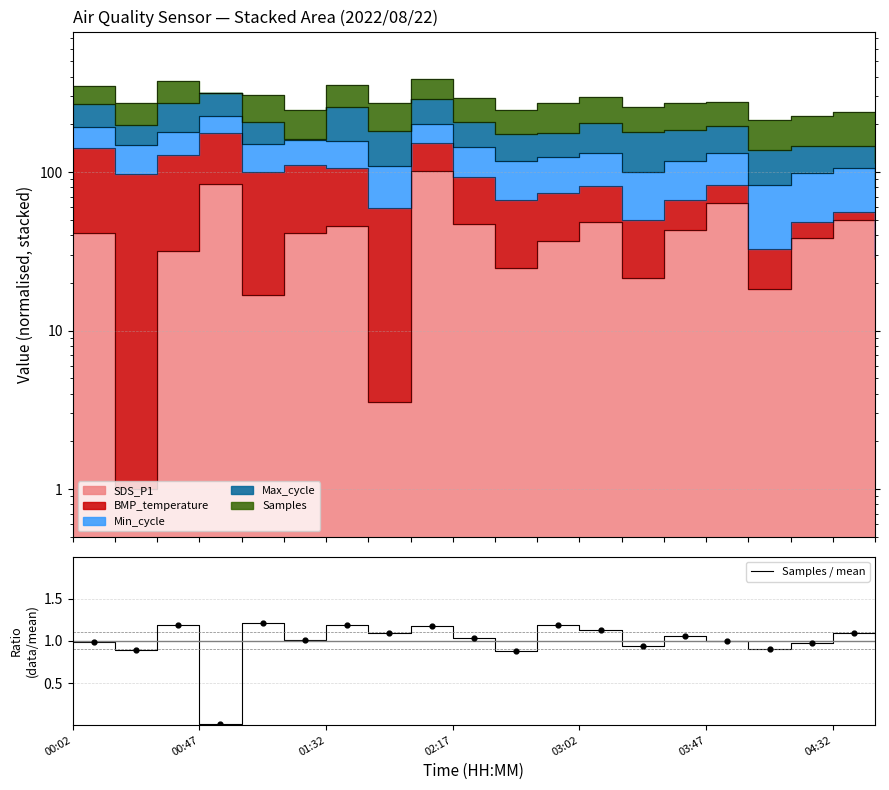

Which has a higher value, 17 or 11?

11